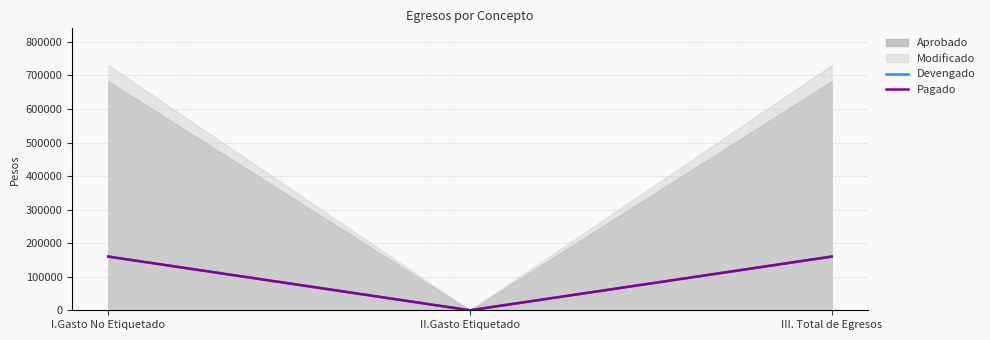

What is the sum of the Devengado values at III. Total de Egresos and I.Gasto No Etiquetado?

320133.2